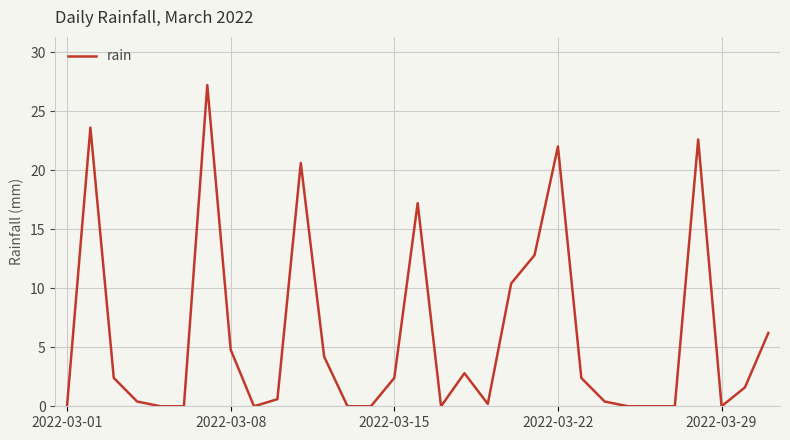

What is the difference between the maximum and minimum values?

27.2